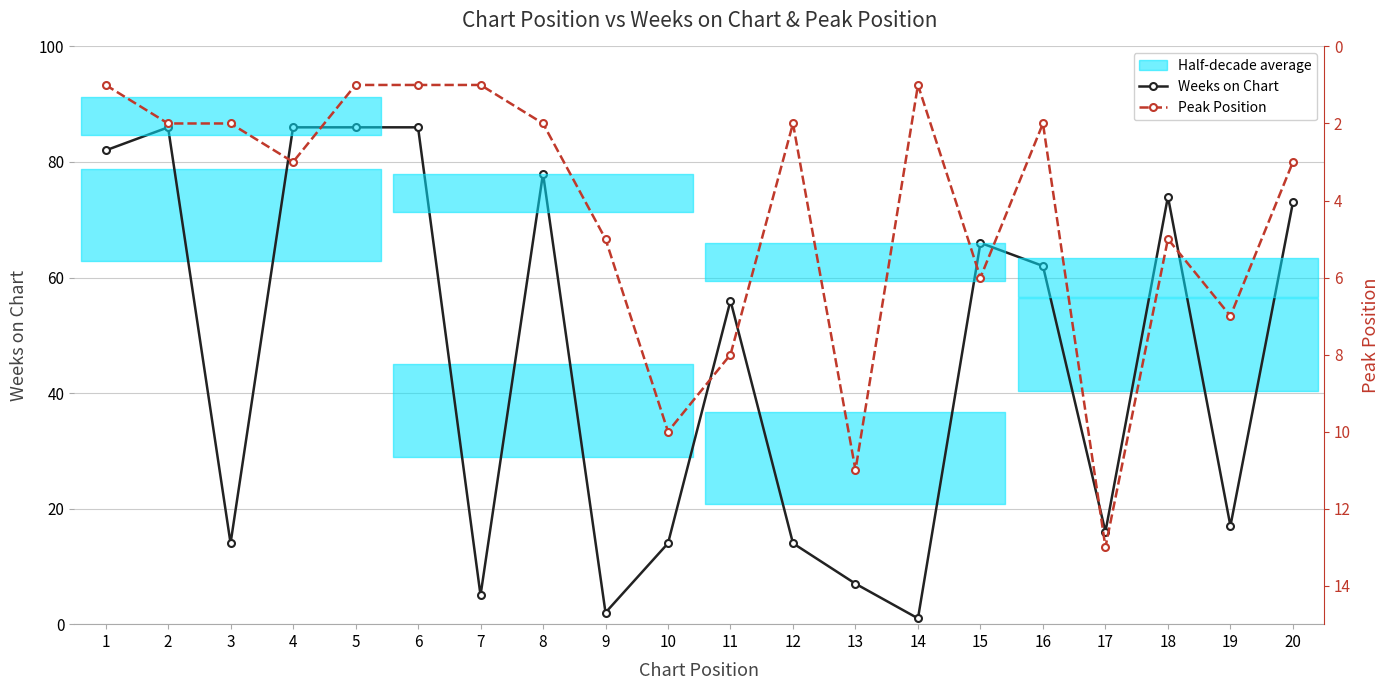

At which category does Weeks on Chart reach its first local valley?

3